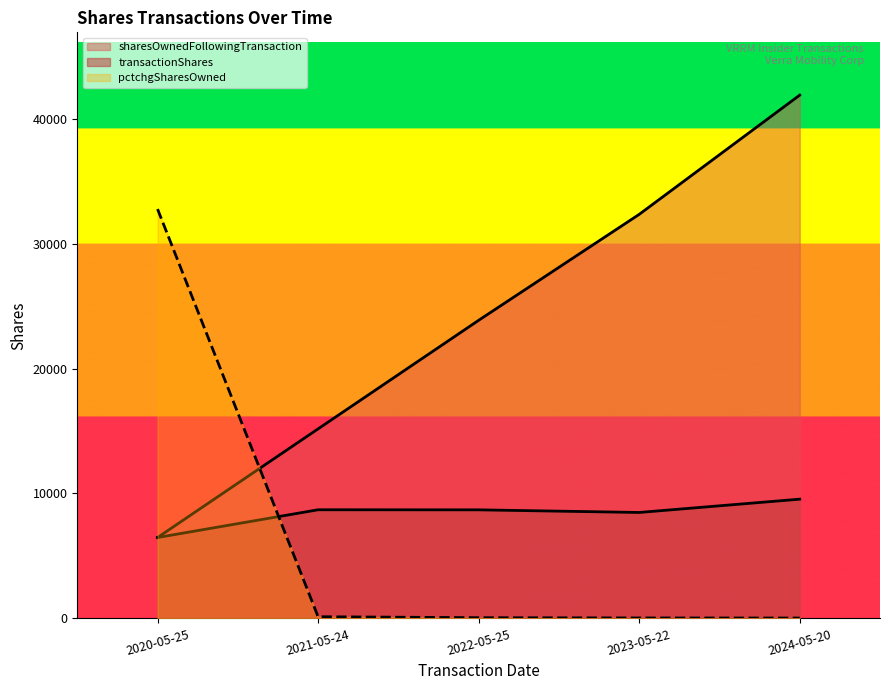

Rank the series at 2024-05-20 from lowest to highest value.

pctchgSharesOwned, transactionShares, sharesOwnedFollowingTransaction